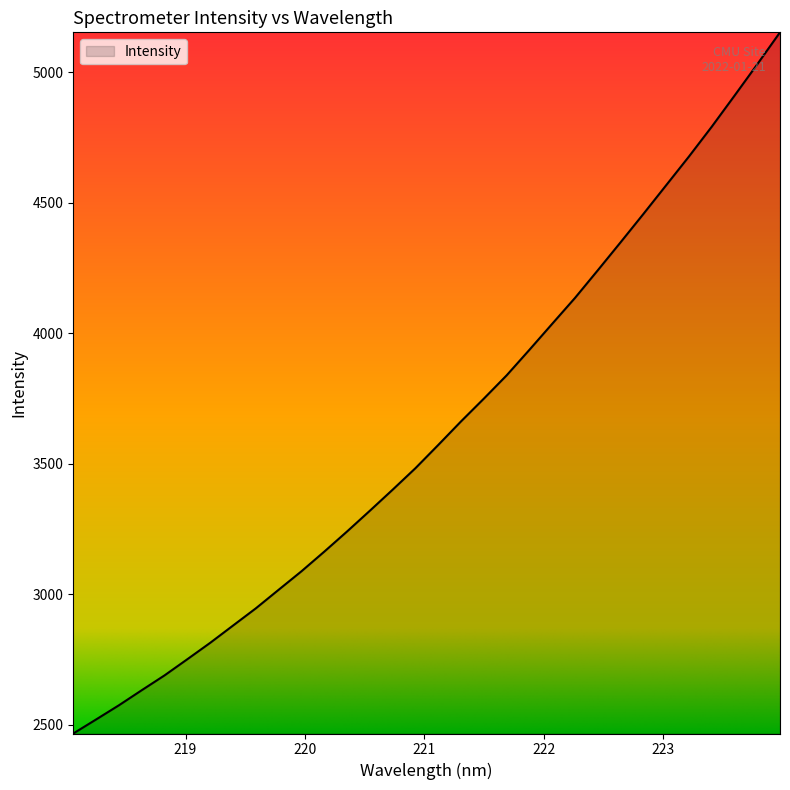

What is the maximum value shown in the chart?

5152.7